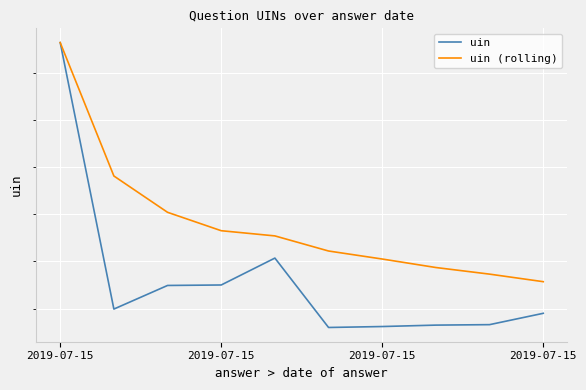

How many values in the uin series exceed 275699?

4